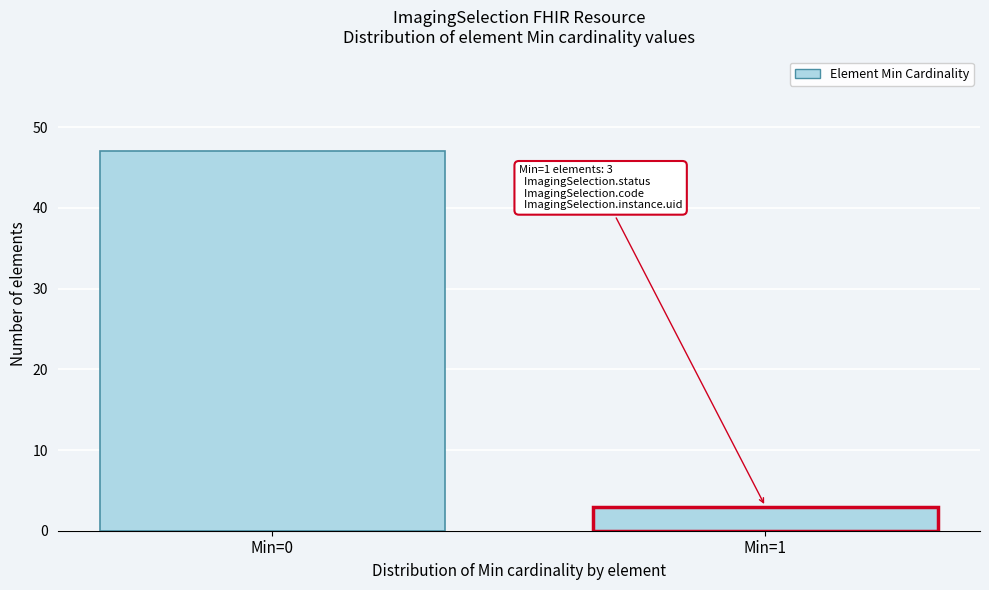

Reading left to right, transcribe all the data shown in this chart.

47	3